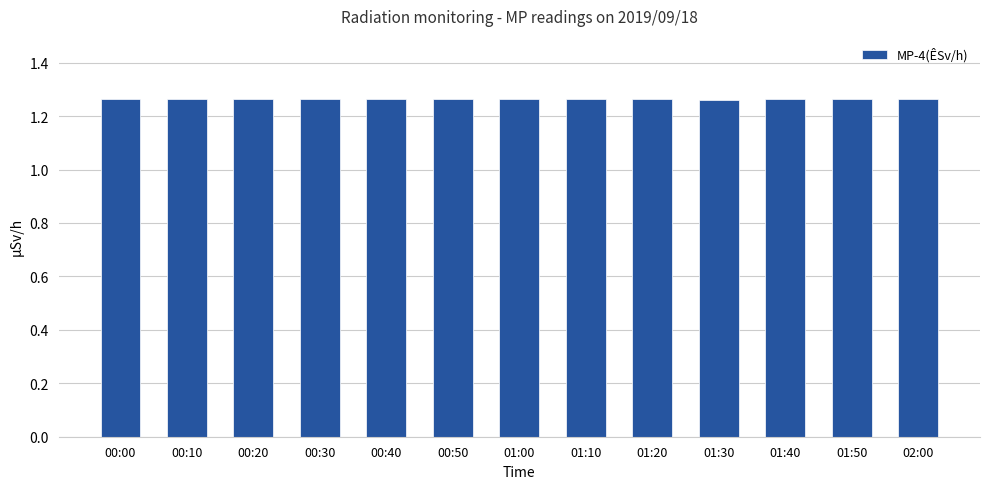

The value at 01:10 is 0.8. True or false?

False